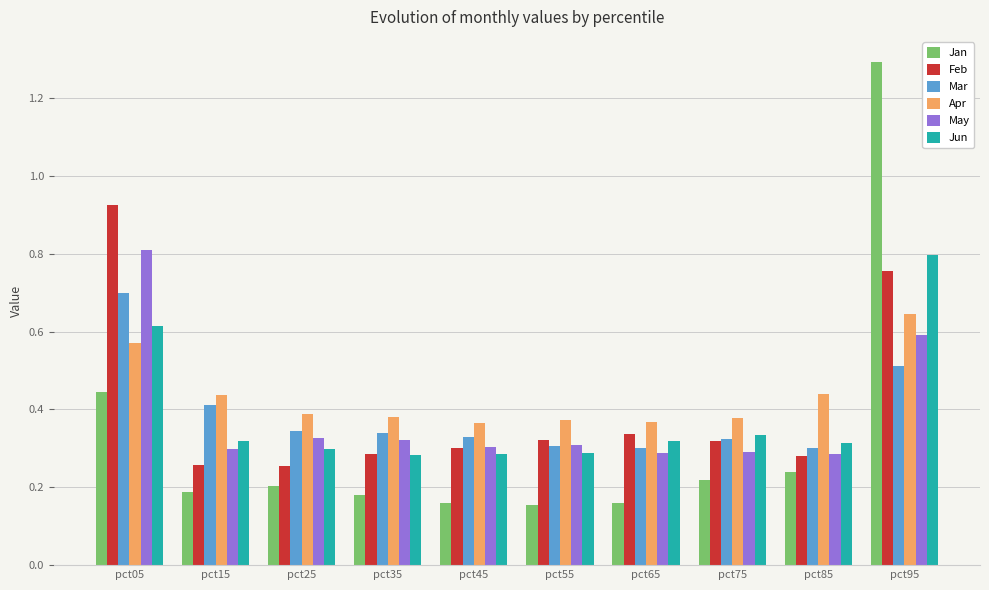

What is the sum of all Apr values?

4.3